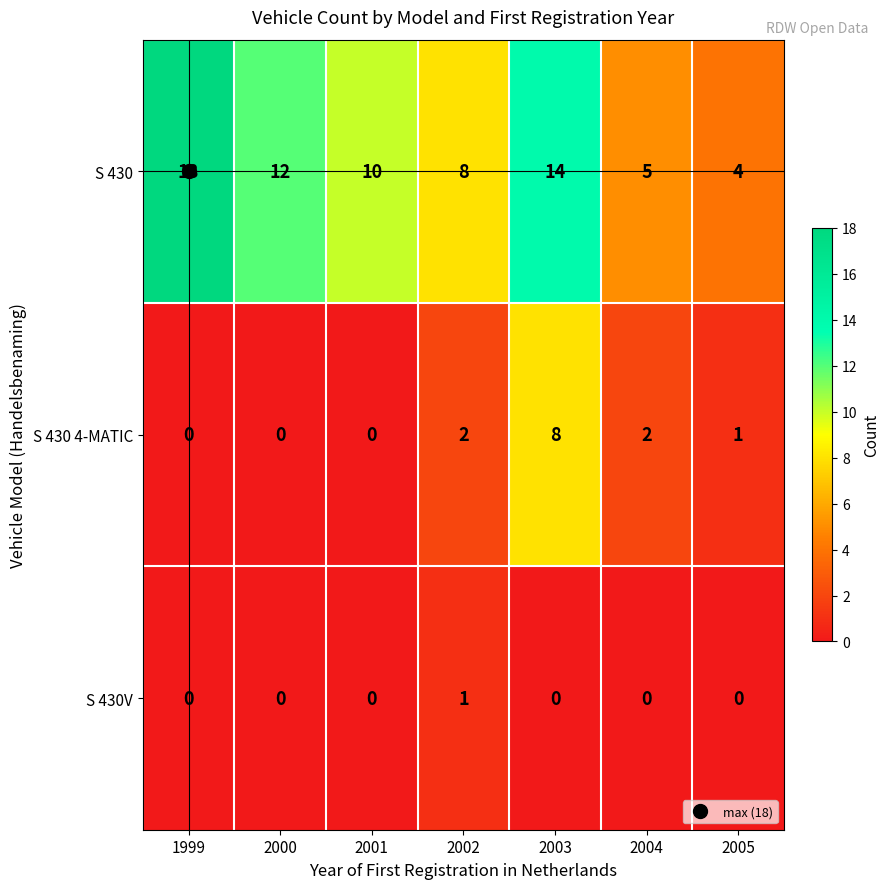

How many positive values does the S 430V series have?

1